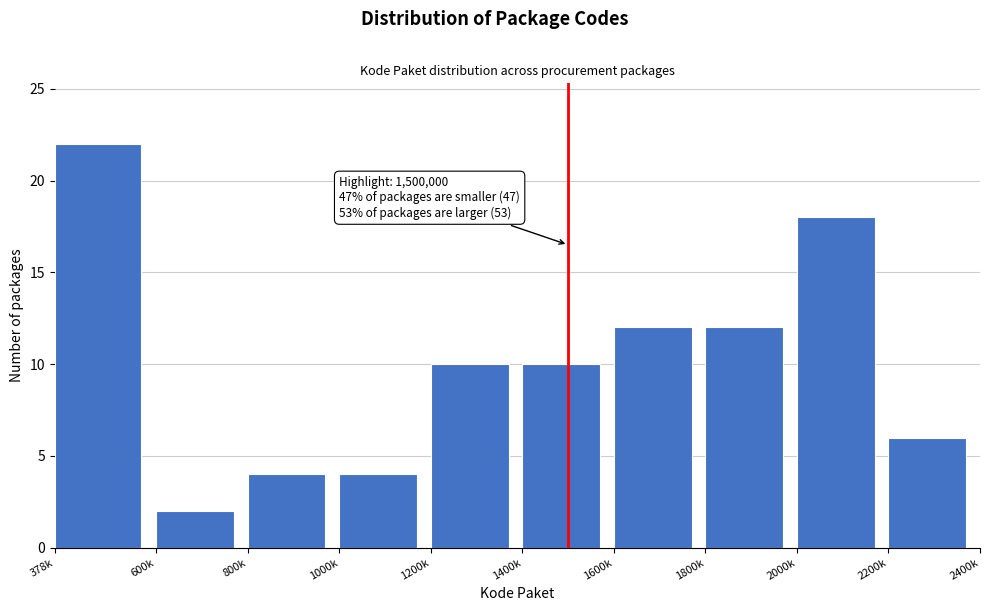

Reading right to left, what are all the values shown in this chart?

6	18	12	12	10	10	4	4	2	22